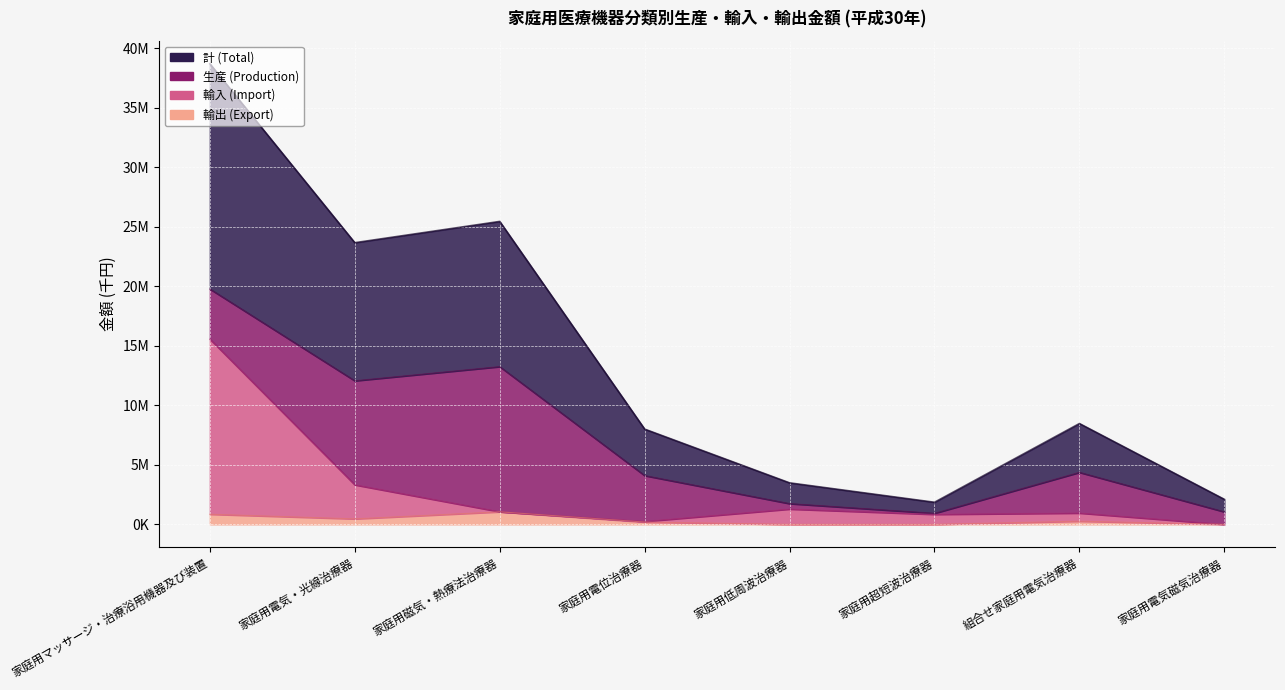

Which series has the largest total across all categories?

計 (Total)